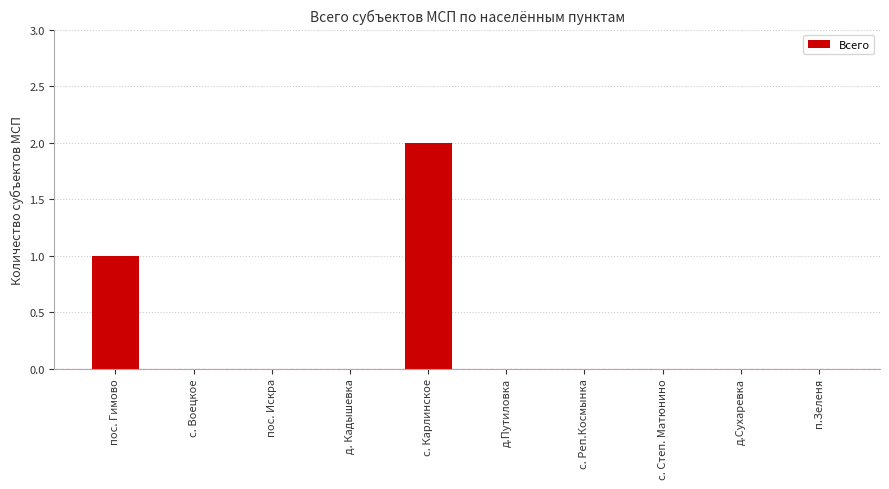

Between с. Степ. Матюнино and пос. Гимово, which is larger?

пос. Гимово